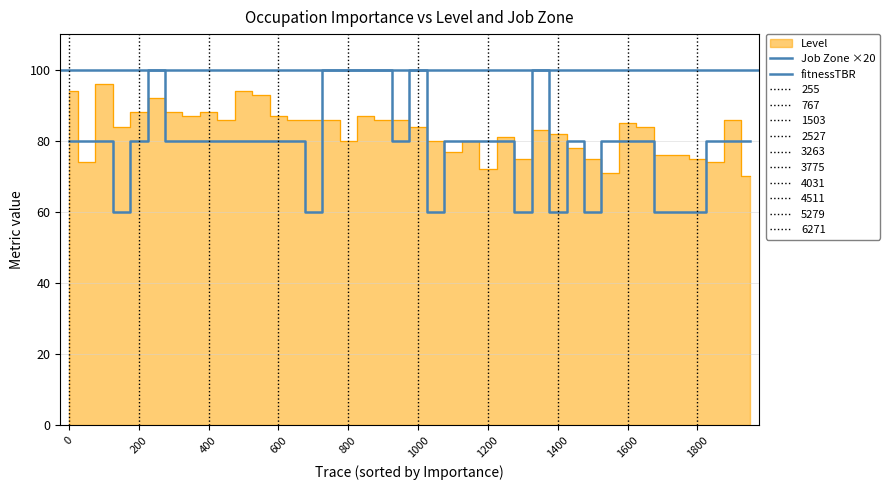

What is the average value of the job_zone series?

79